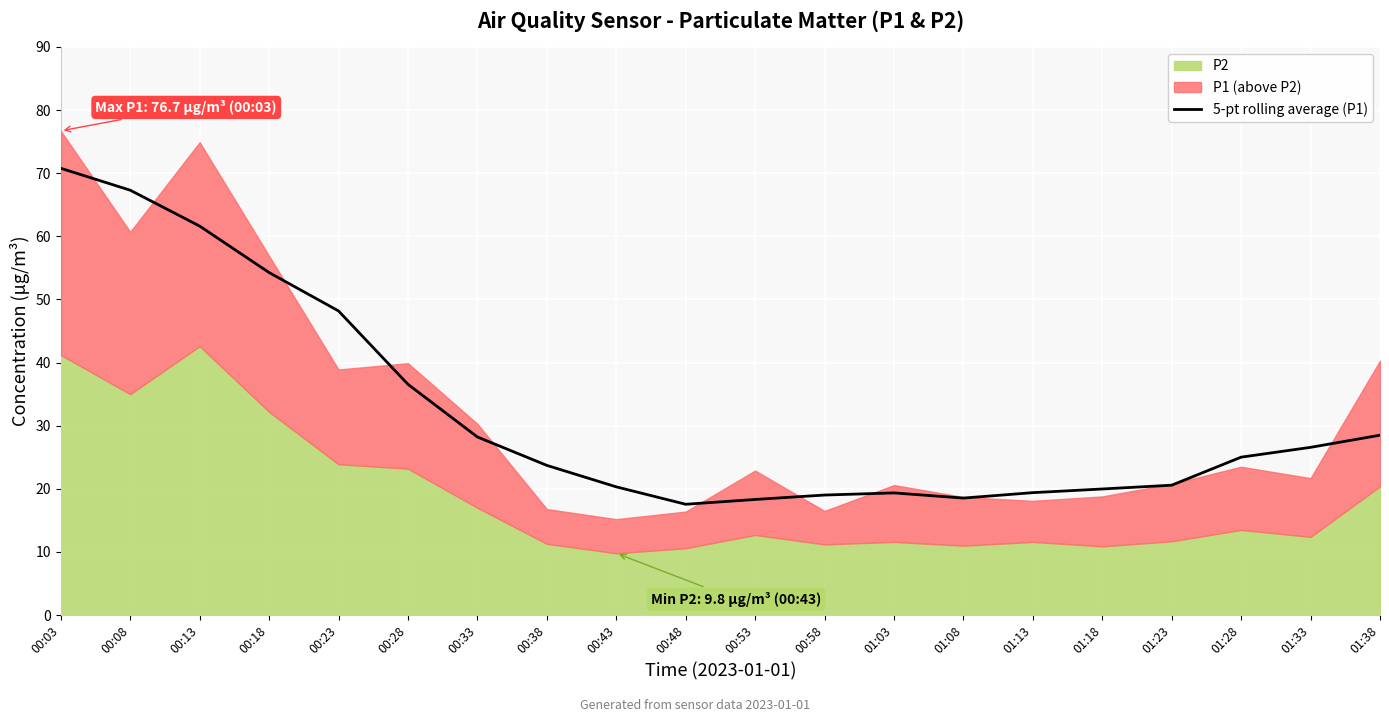

At which label does 5-pt rolling average (P1) reach its peak?

00:03